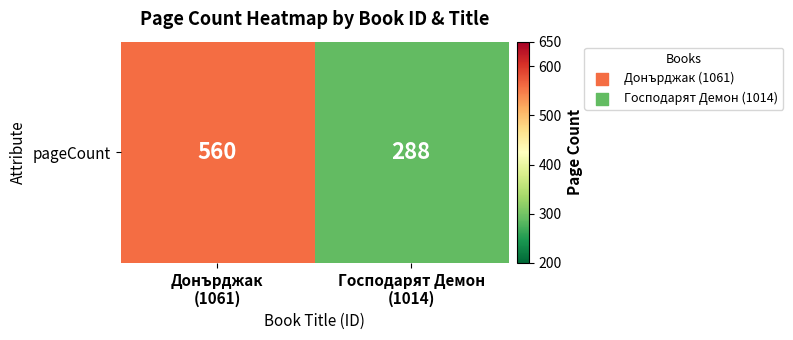

What is the ratio of the value at Господарят Демон
(1014) to the value at Донърджак
(1061)?

0.5